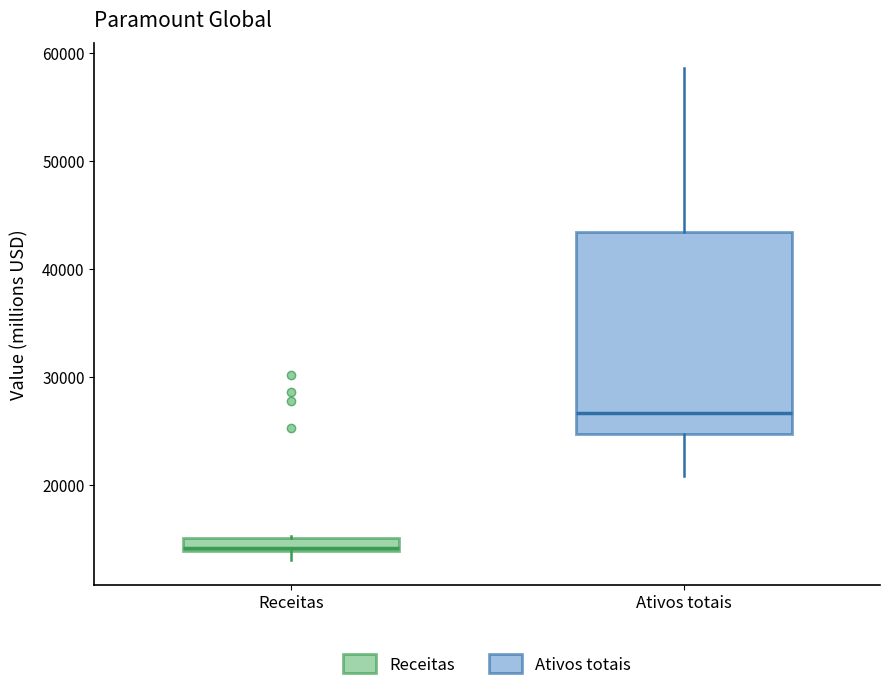

Which box has the highest median line?

Ativos totais